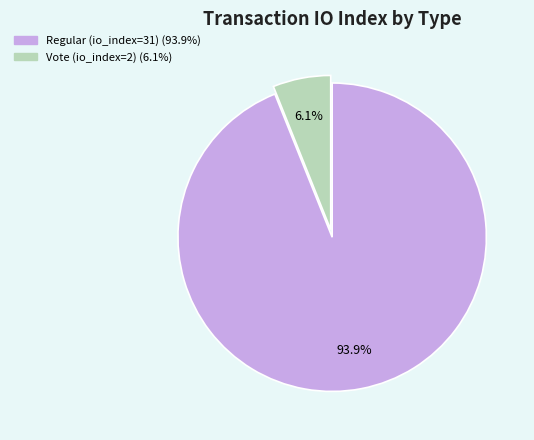

True or false: Vote (io_index=2) accounts for 6% of the total.

True